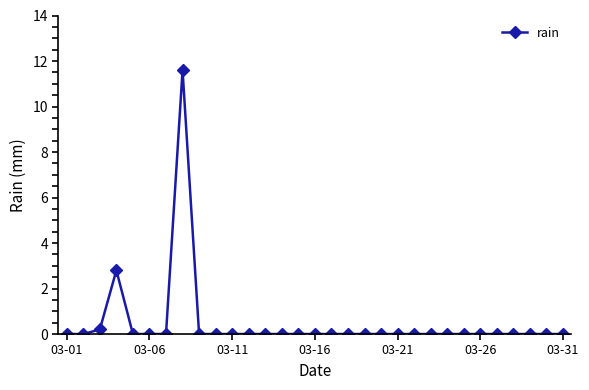

Does the chart display data point markers on the line(s)?

Yes